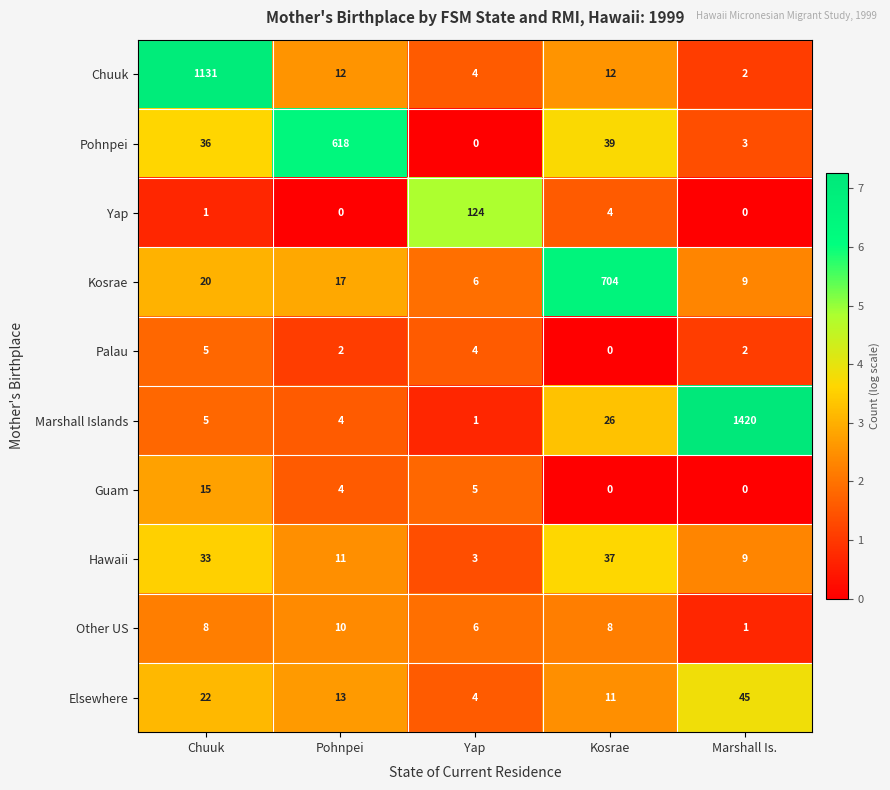

What is the difference between the highest and lowest values at Pohnpei?

618